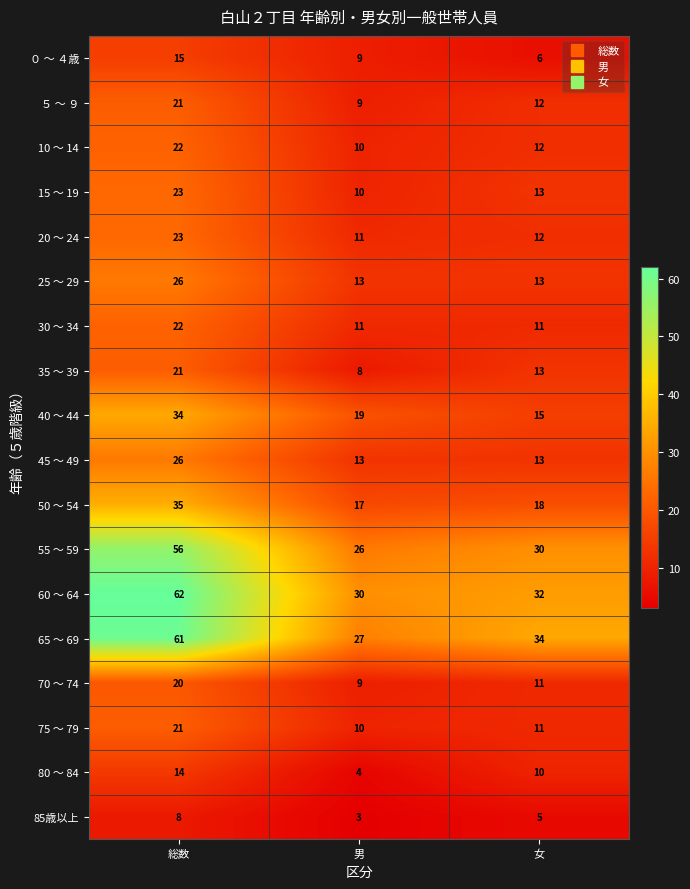

Which series has the widest spread of values?

65 ～ 69